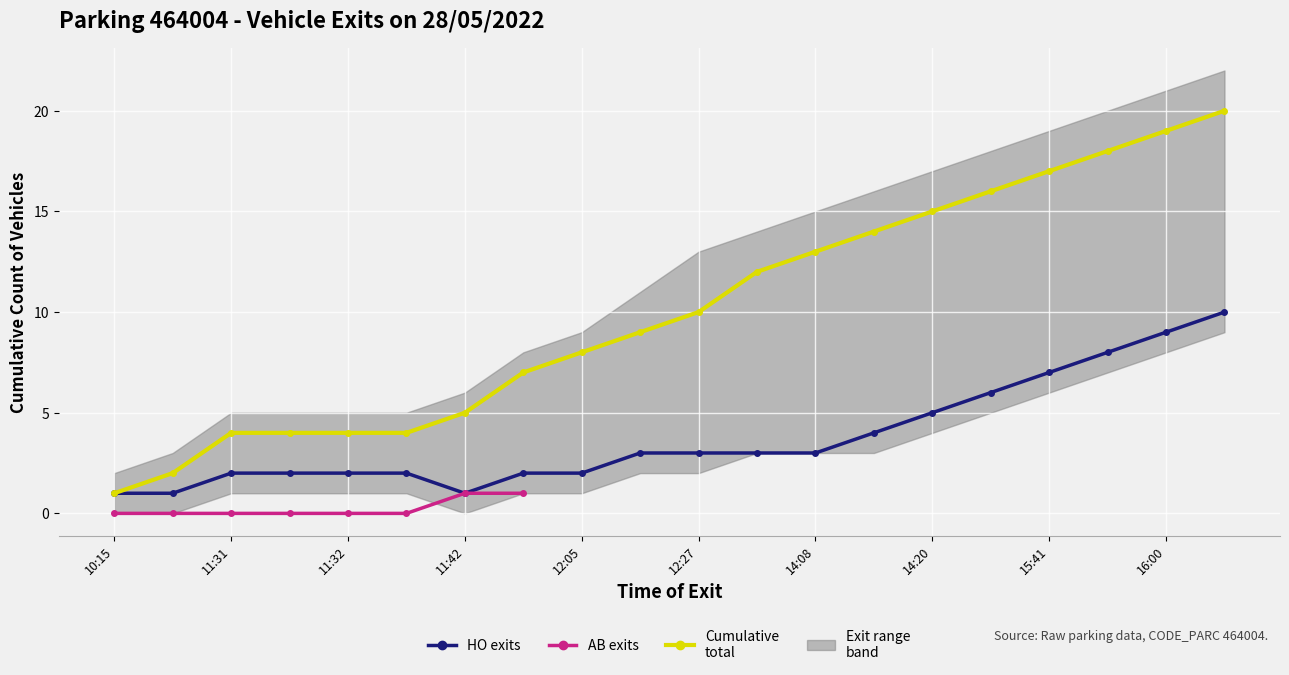

What is the value of the cumulative_total point at the 6th from the left?

4